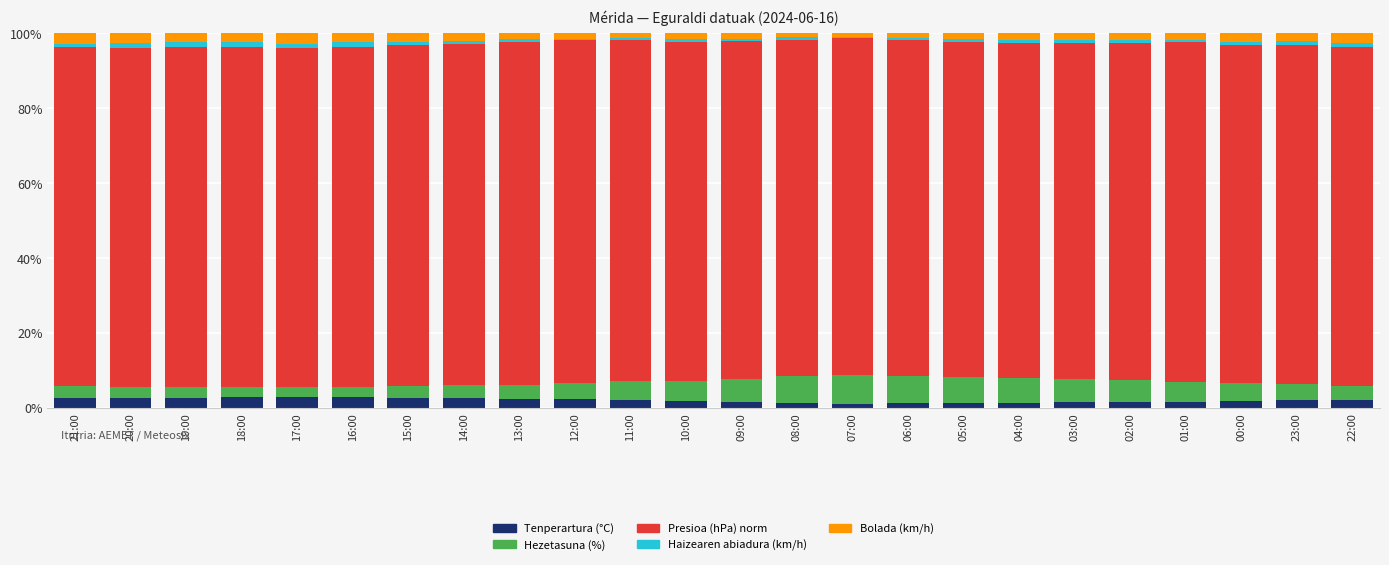

What is the highest value of the Tenperartura (°C) series?

2.9